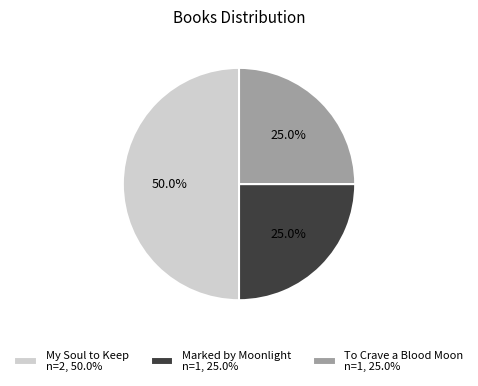

Is Marked by Moonlight n=1, 25.0% the majority of the pie?

No